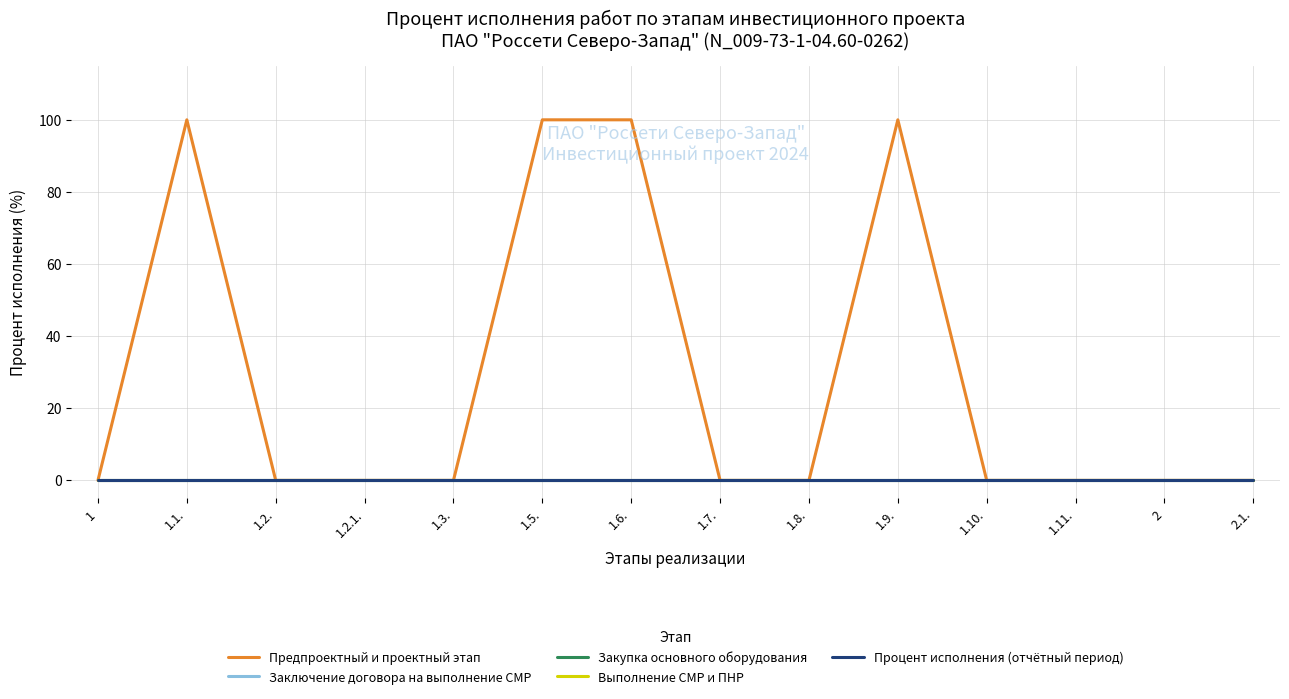

Reading left to right, list all the values displayed in this chart.

Предпроектный и проектный этап: 1=0	1.1.=100	1.2.=0	1.2.1.=0	1.3.=0	1.5.=100	1.6.=100	1.7.=0	1.8.=0	1.9.=100	1.10.=0	1.11.=0	2=0	2.1.=0
Заключение договора на выполнение СМР: 1=0	1.1.=0	1.2.=0	1.2.1.=0	1.3.=0	1.5.=0	1.6.=0	1.7.=0	1.8.=0	1.9.=0	1.10.=0	1.11.=0	2=0	2.1.=0
Закупка основного оборудования: 1=0	1.1.=0	1.2.=0	1.2.1.=0	1.3.=0	1.5.=0	1.6.=0	1.7.=0	1.8.=0	1.9.=0	1.10.=0	1.11.=0	2=0	2.1.=0
Выполнение СМР и ПНР: 1=0	1.1.=0	1.2.=0	1.2.1.=0	1.3.=0	1.5.=0	1.6.=0	1.7.=0	1.8.=0	1.9.=0	1.10.=0	1.11.=0	2=0	2.1.=0
Процент исполнения (отчётный период): 1=0	1.1.=0	1.2.=0	1.2.1.=0	1.3.=0	1.5.=0	1.6.=0	1.7.=0	1.8.=0	1.9.=0	1.10.=0	1.11.=0	2=0	2.1.=0